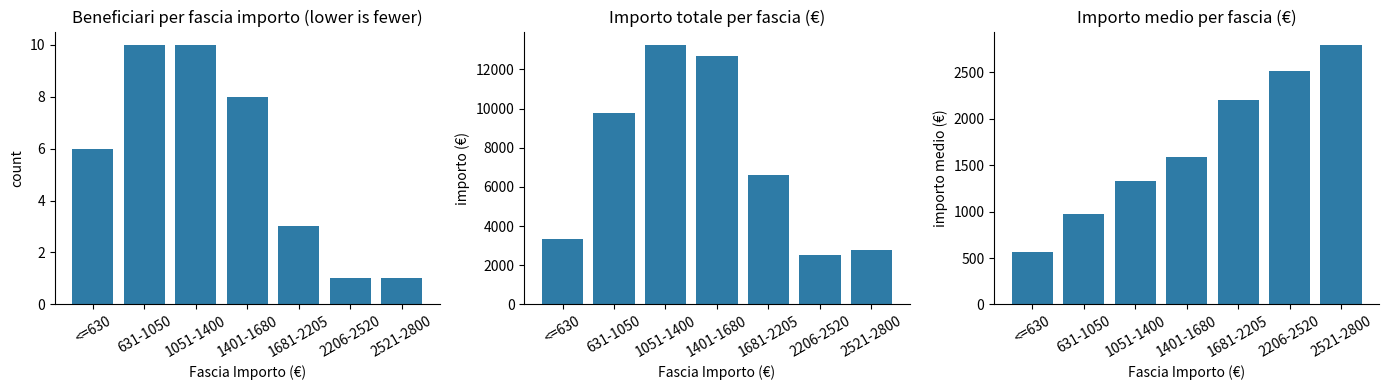

What is the label of the 6th bar from the right?

631-1050